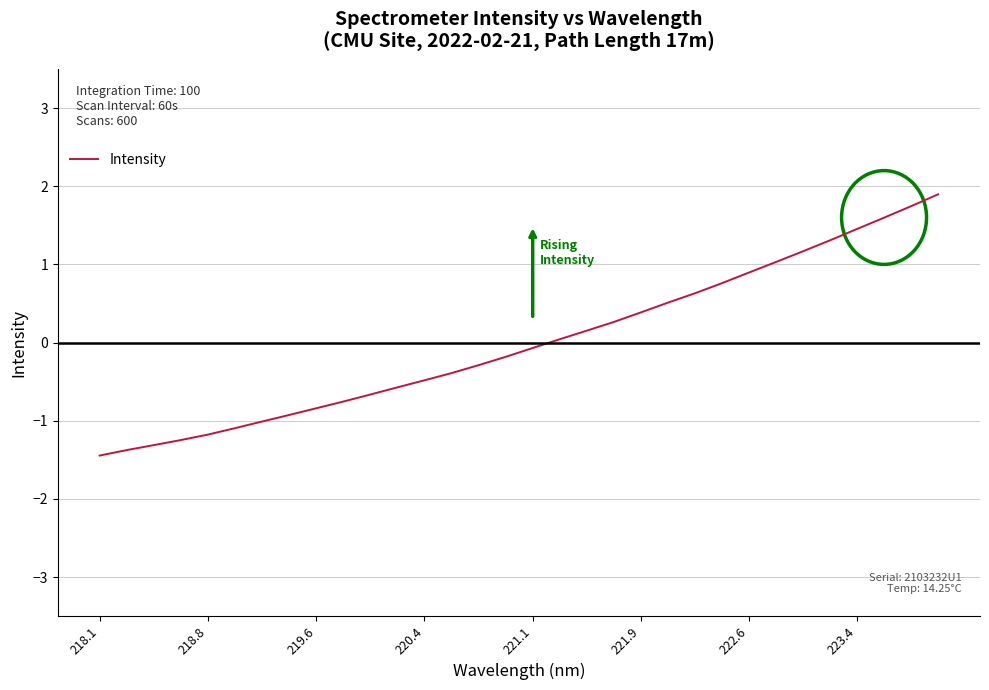

What is the difference between the maximum and minimum values?

3.3